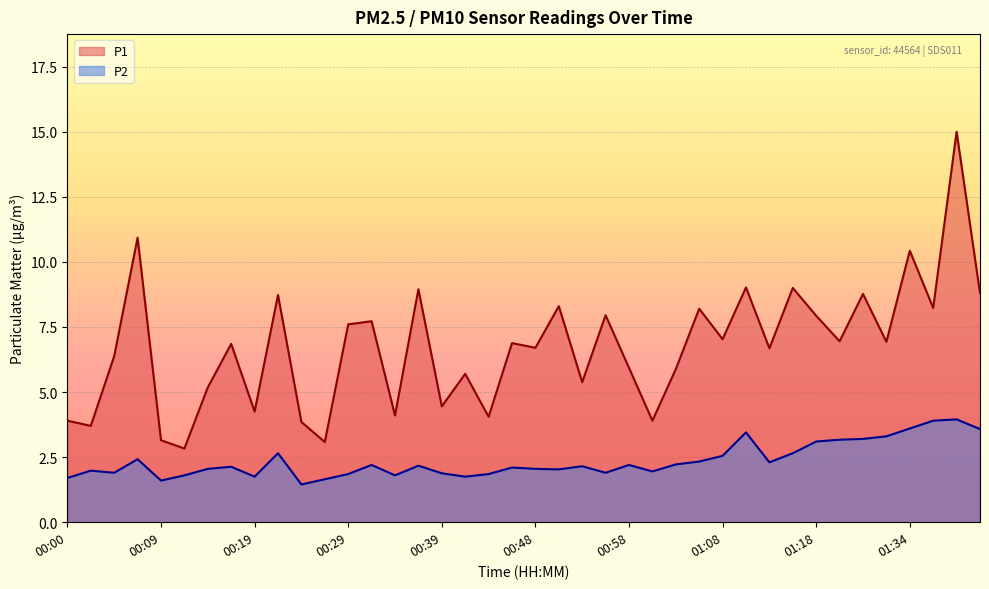

How many data points in P2 are less than 2?

15